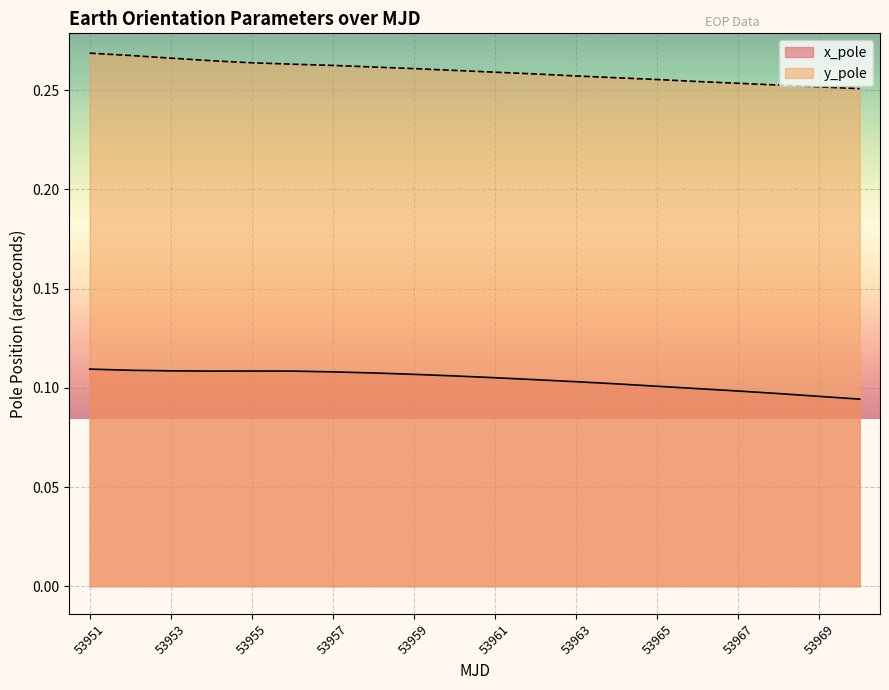

What is the total value across all series at 53963?

0.4